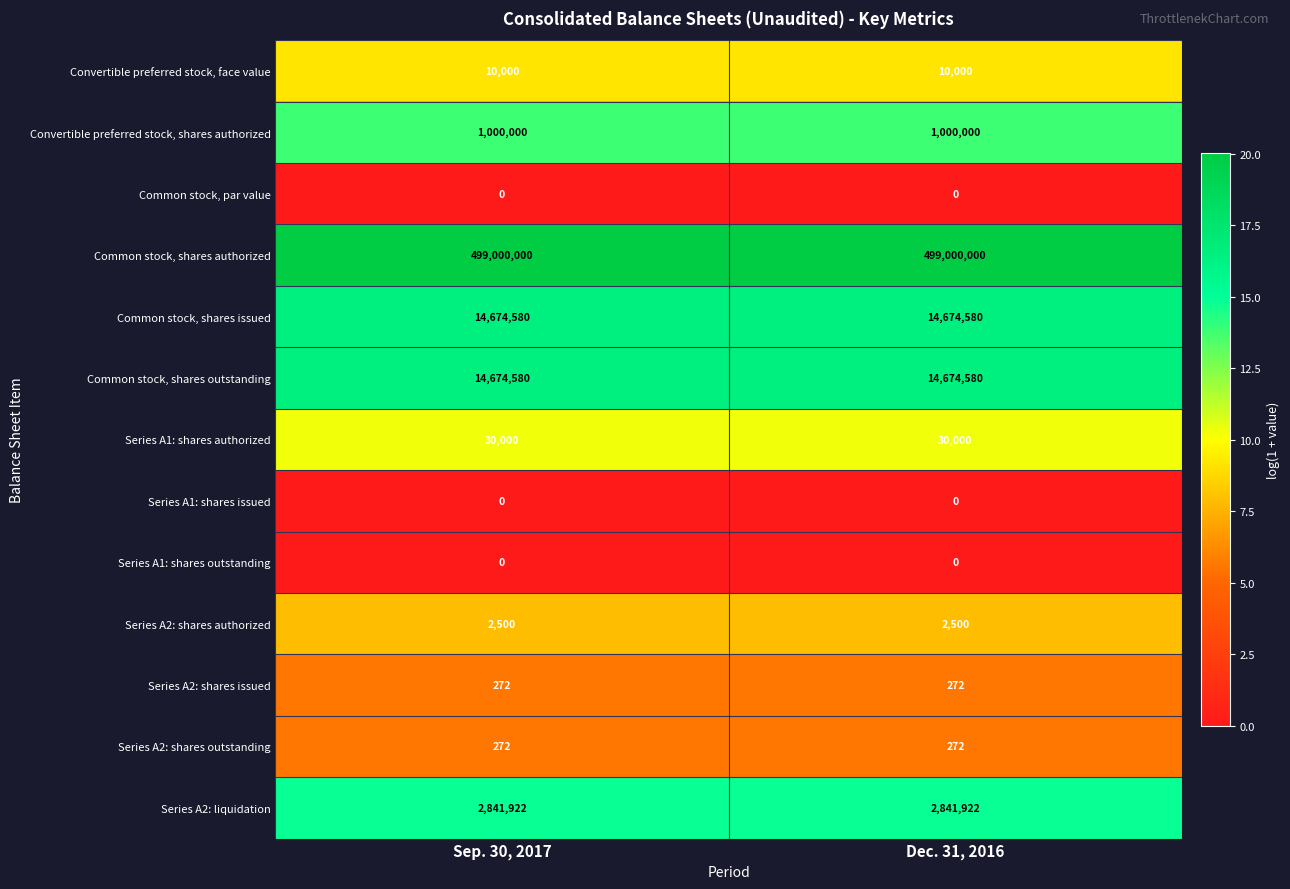

What is the maximum value for Common stock, shares authorized?

499000000